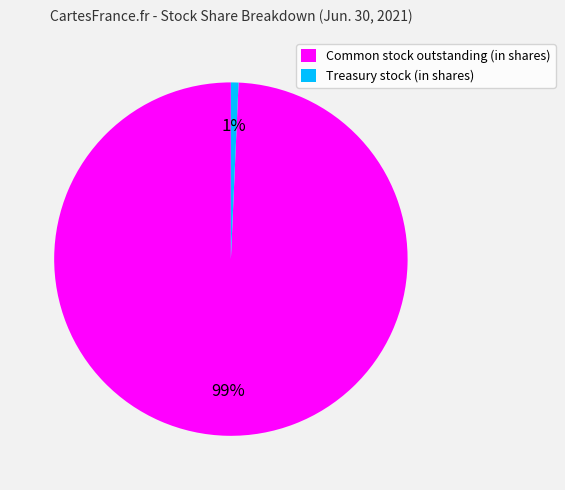

Is there any slice that represents more than half of the pie?

Yes